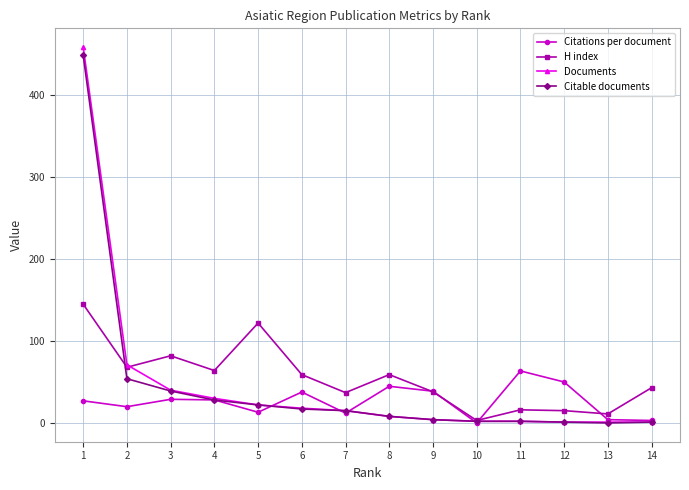

Does the chart have visible grid lines?

Yes